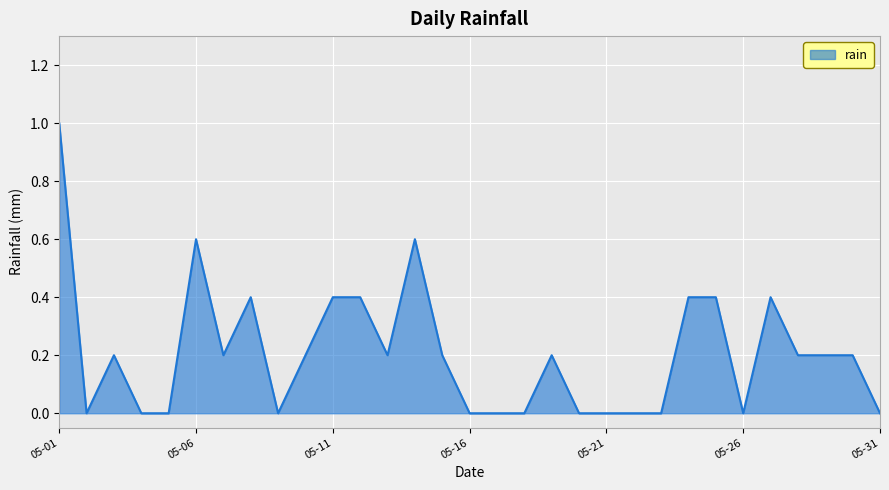

What is the difference between the maximum and minimum values?

1.0